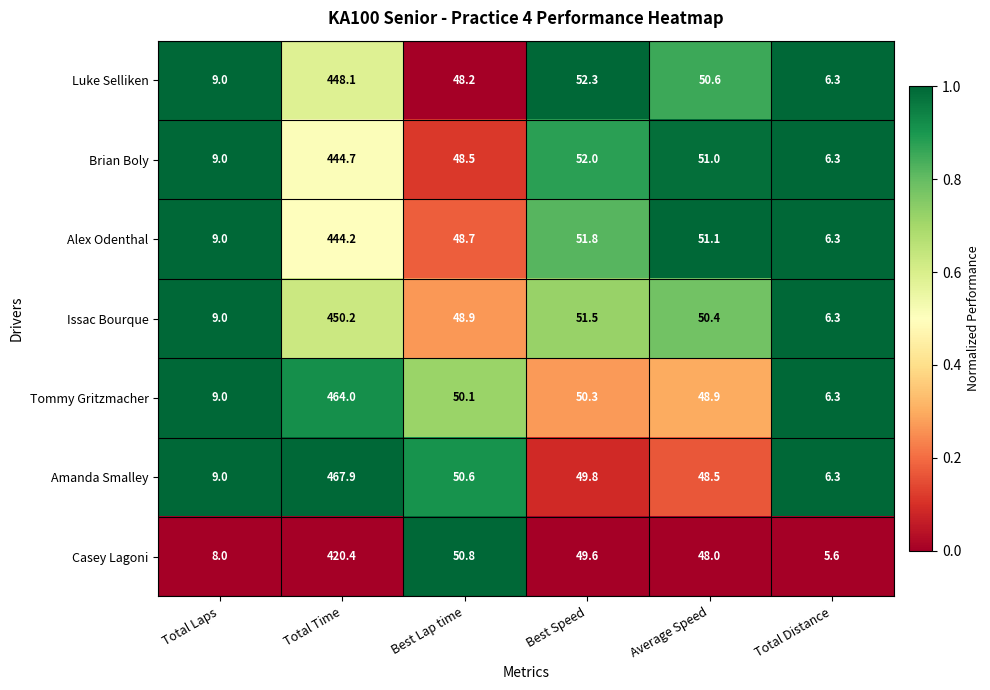

The value of Alex Odenthal at Best Lap time is 66.1. True or false?

False